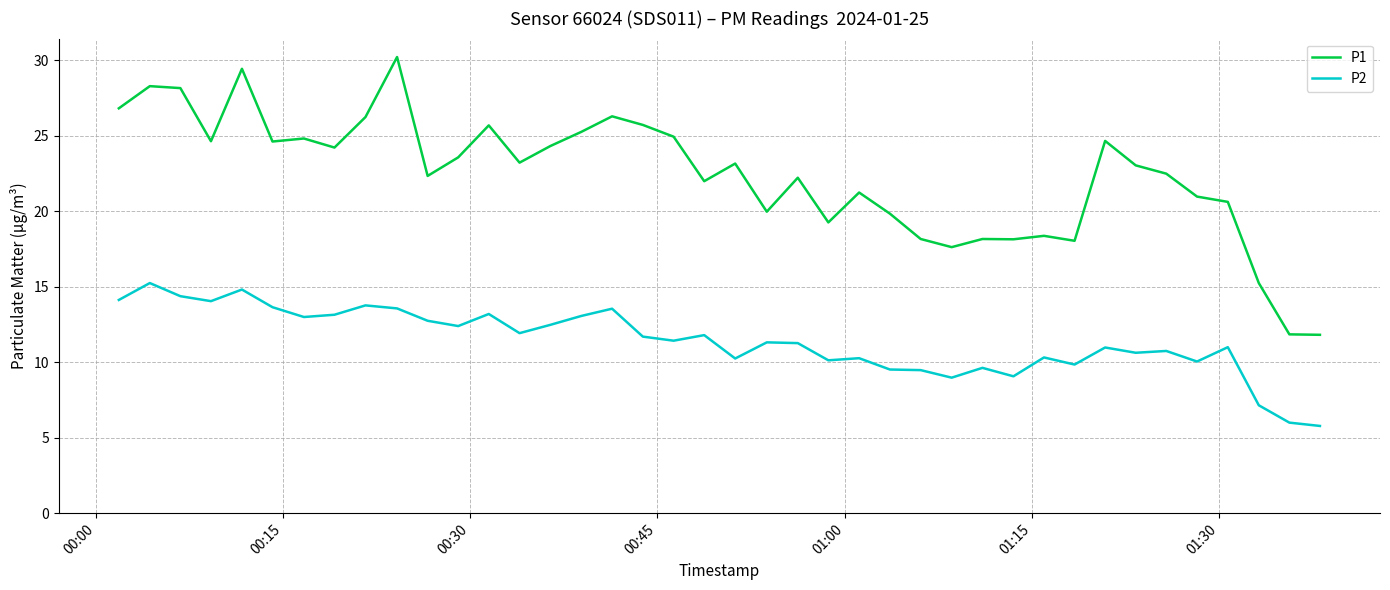

Count the number of categories in the chart.

40